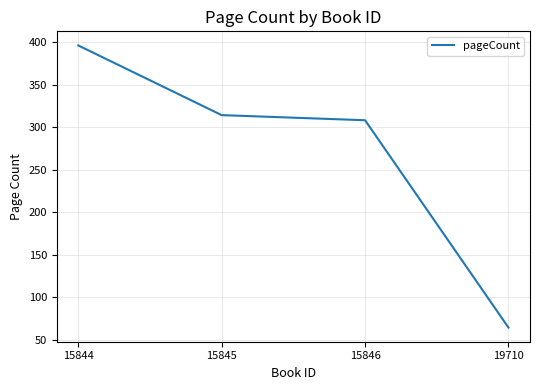

What is the sum of the values at 19710 and 15844?

460